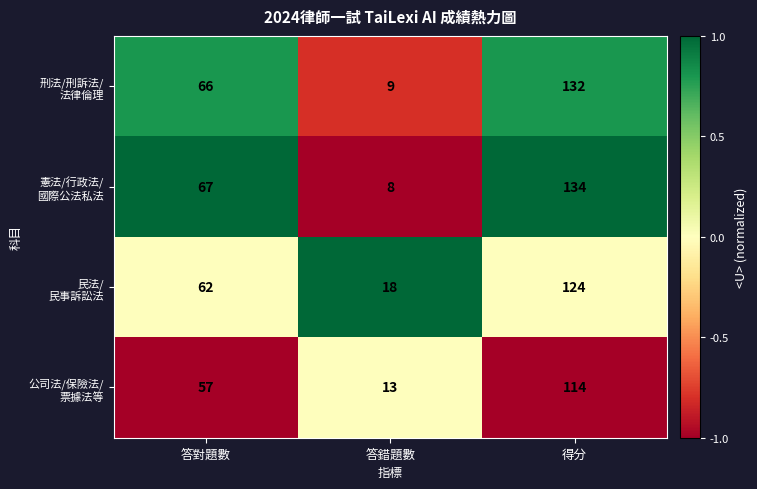

Count the number of categories in the chart.

3